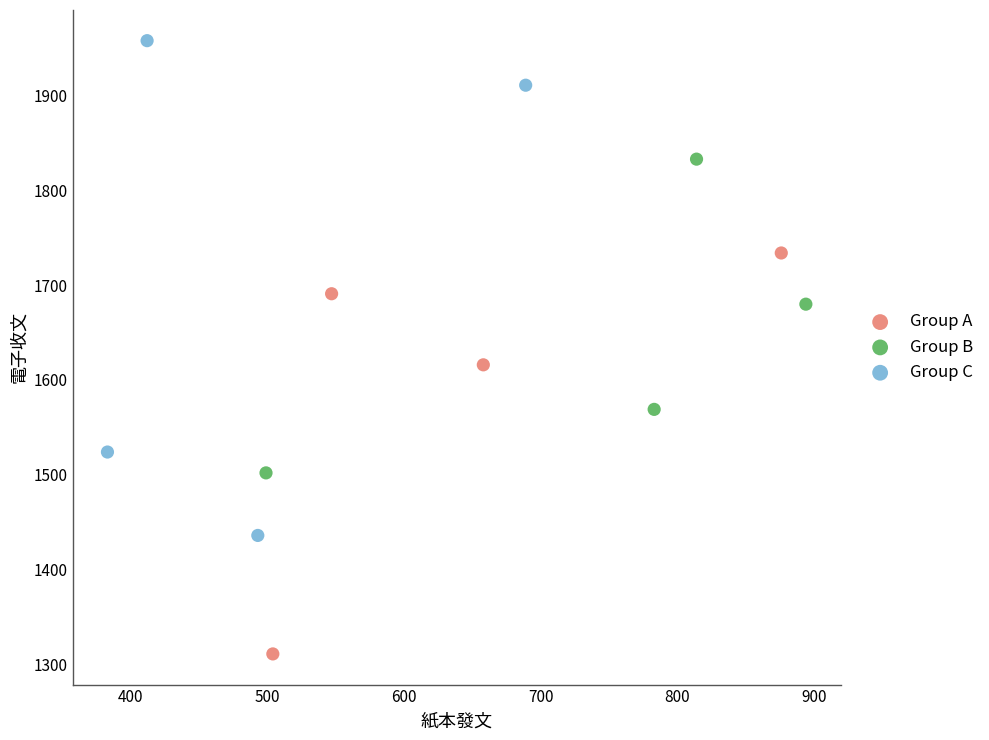

What are all the series names shown in the legend?

Group A, Group B, Group C